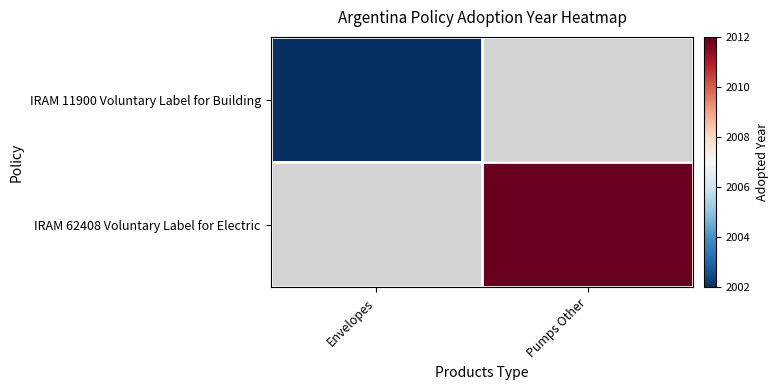

What is the smallest value displayed?

2002.0